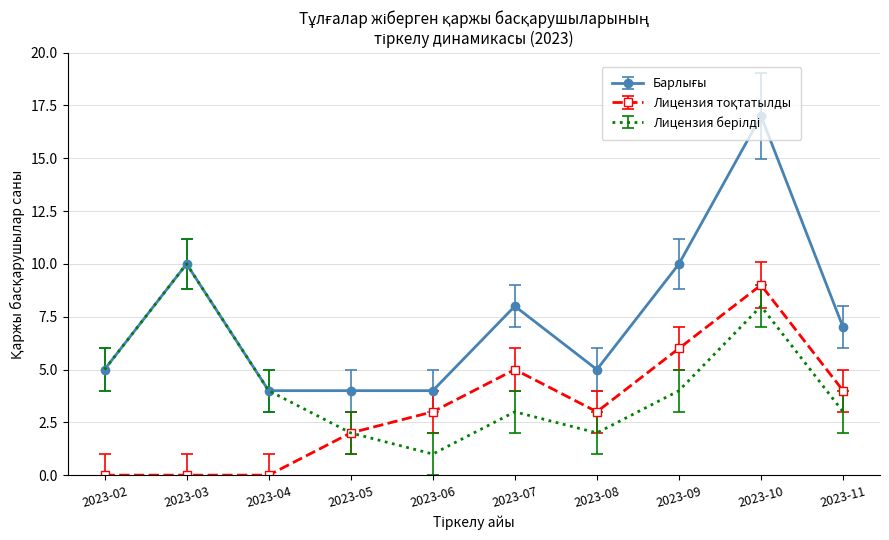

What is the difference between the highest and lowest values at 2023-03?

10